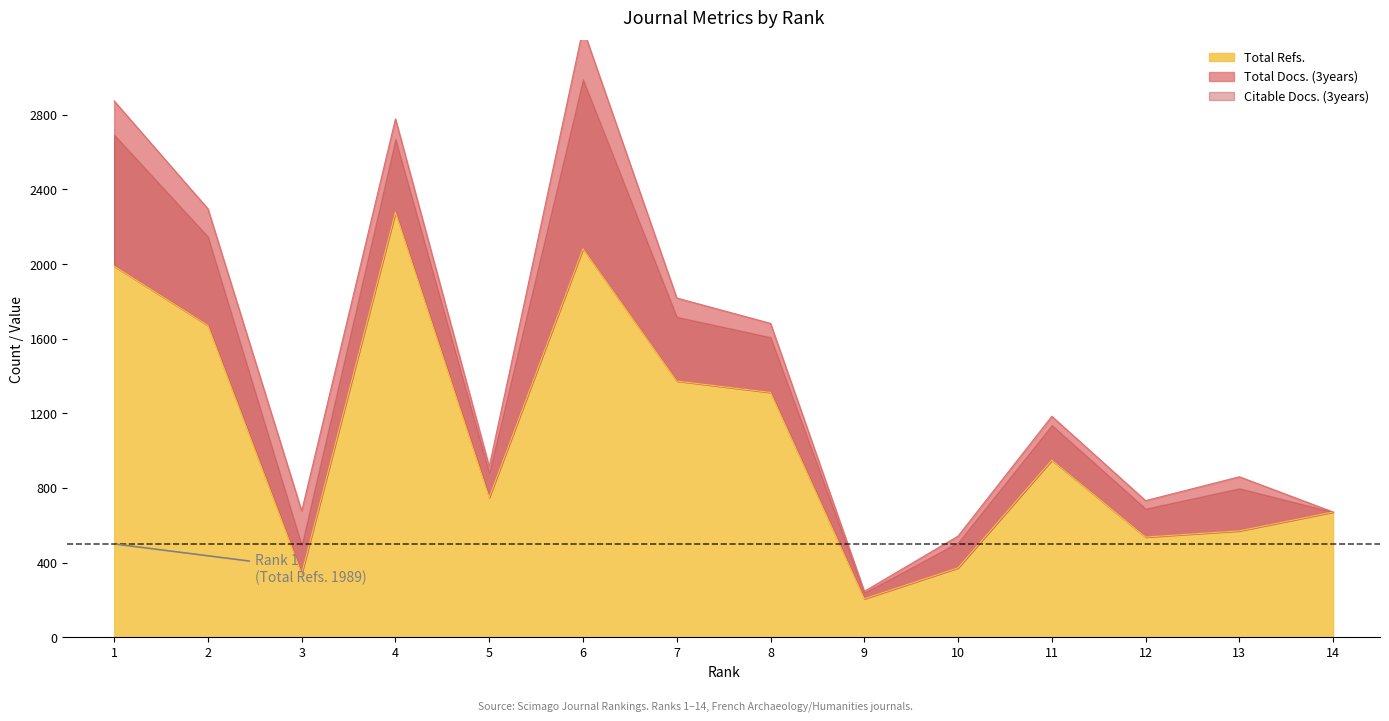

The value of Total Refs. at 8 is 1312. True or false?

True